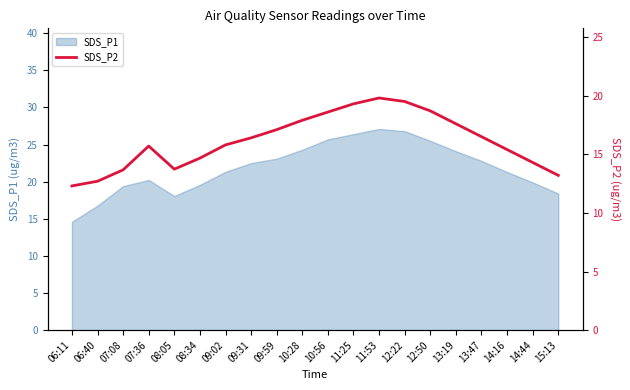

What is the minimum value for SDS_P1?

14.6